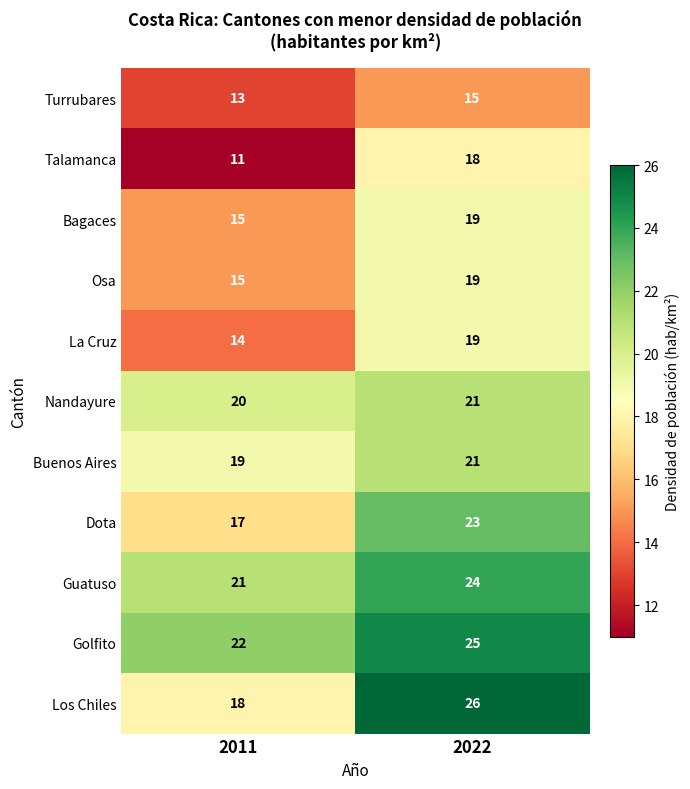

Read the Dota value at 2011.

17